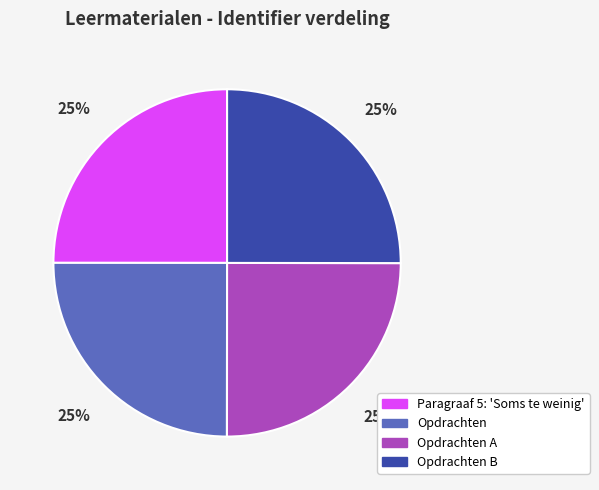

Approximately how many times larger is the value at Paragraaf 5: 'Soms te weinig' compared to Opdrachten?

1.0